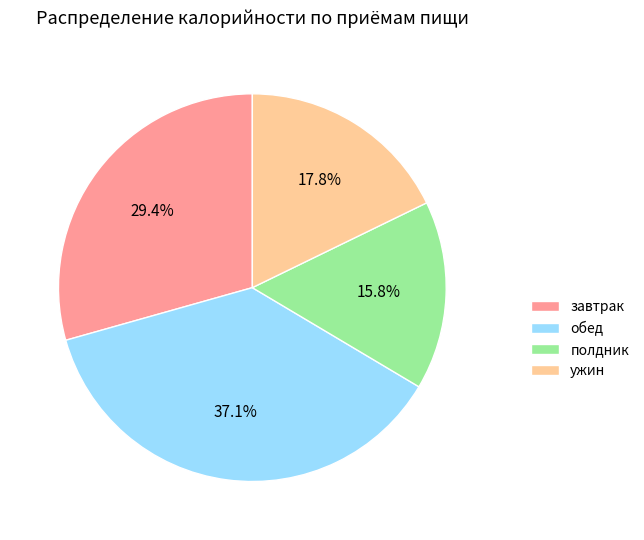

Rank the categories by value from highest to lowest.

обед, завтрак, ужин, полдник